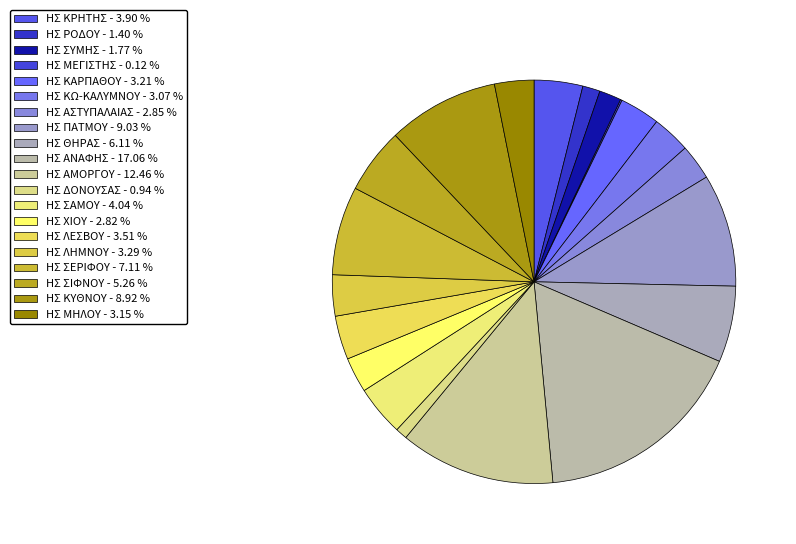

Between ΗΣ ΚΑΡΠΑΘΟΥ and ΗΣ ΔΟΝΟΥΣΑΣ, which is larger?

ΗΣ ΚΑΡΠΑΘΟΥ